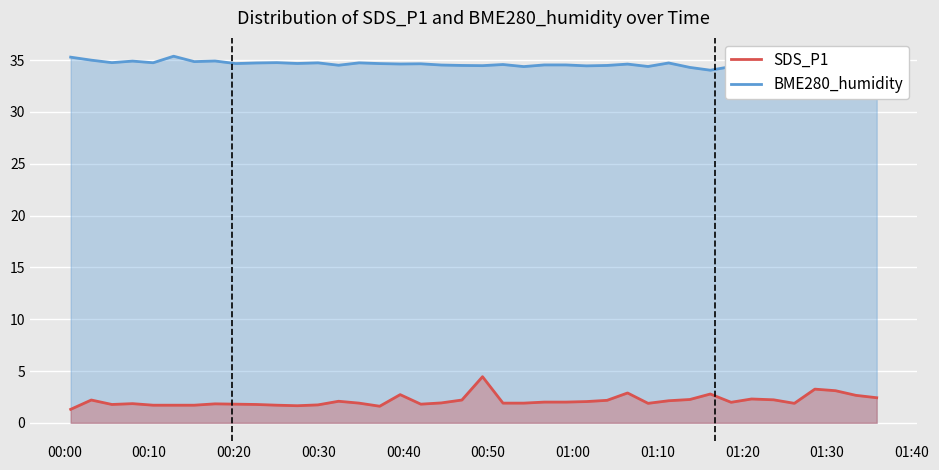

What is the difference between the highest and lowest values at 00:00?

34.0